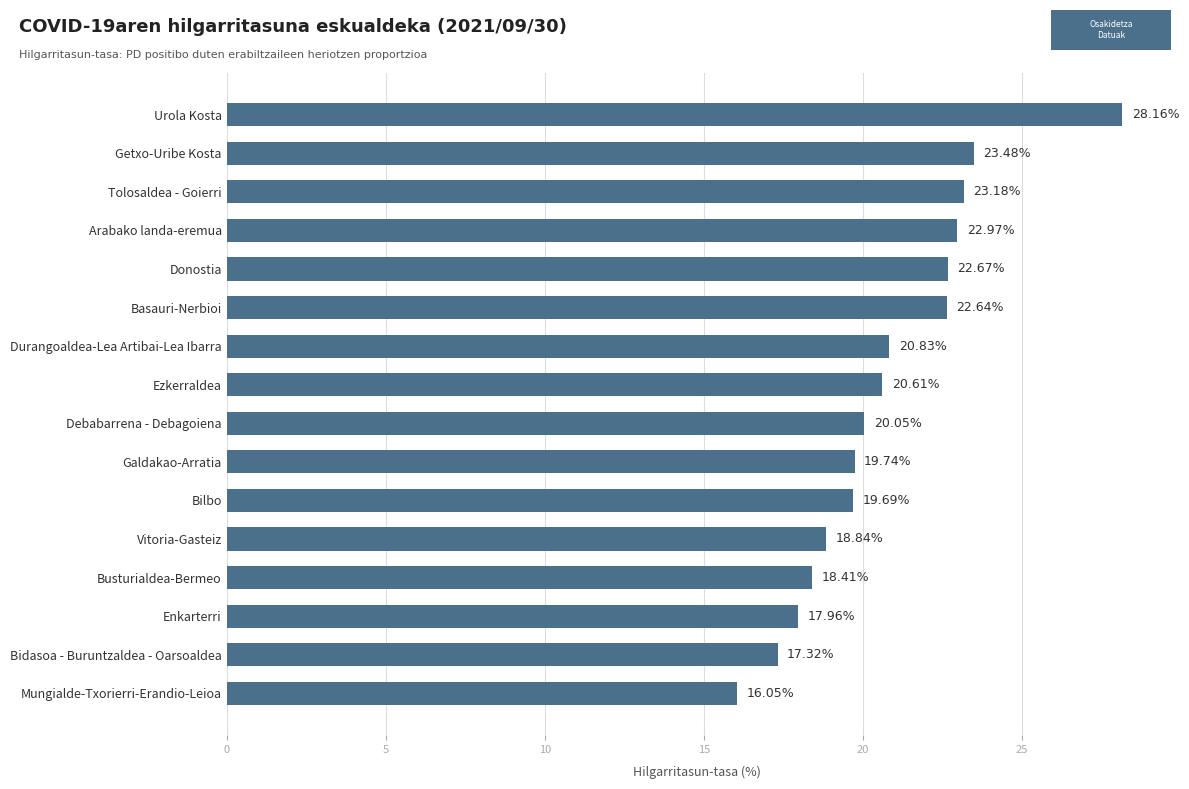

What is the difference between the second highest and minimum values?

7.4